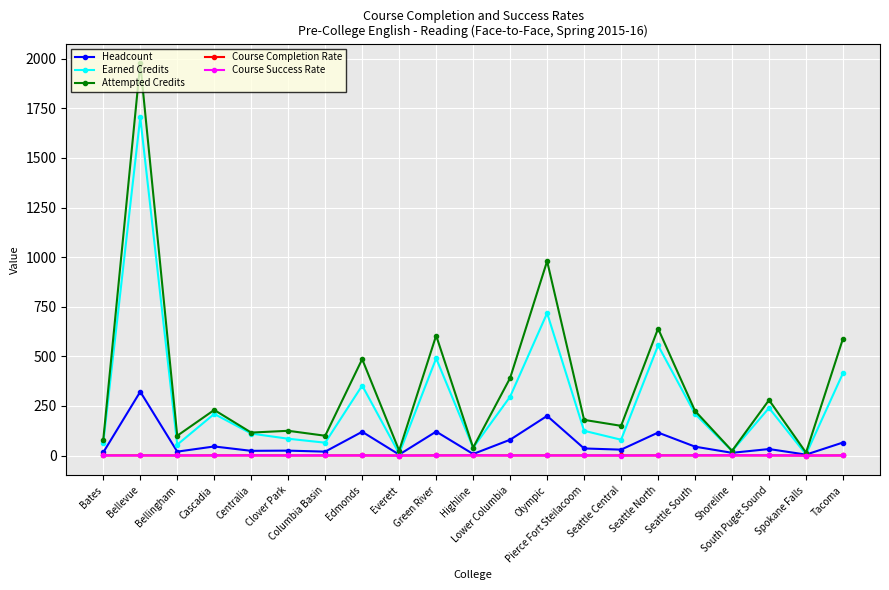

Is the value of Course Completion Rate at Olympic greater than the value of Attempted Credits at Green River?

No